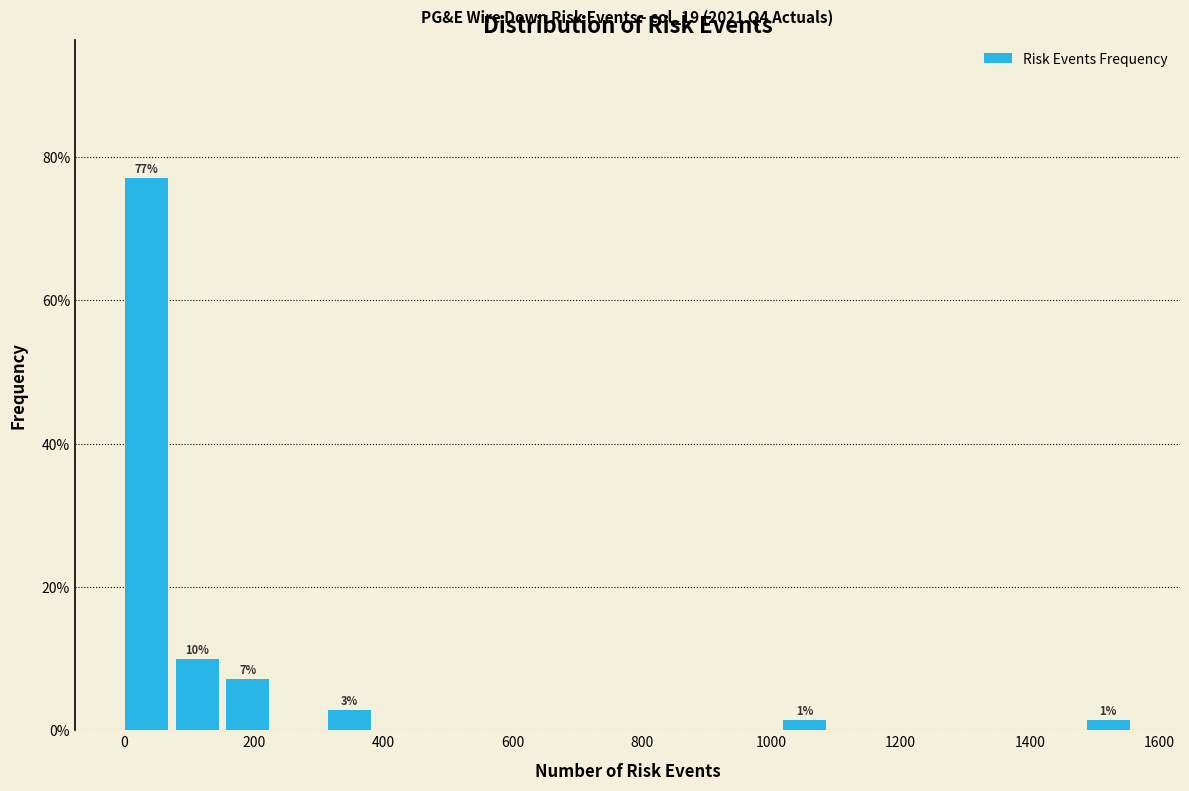

Read against the x-axis, roughly where is the centre of the tallest bar?

40